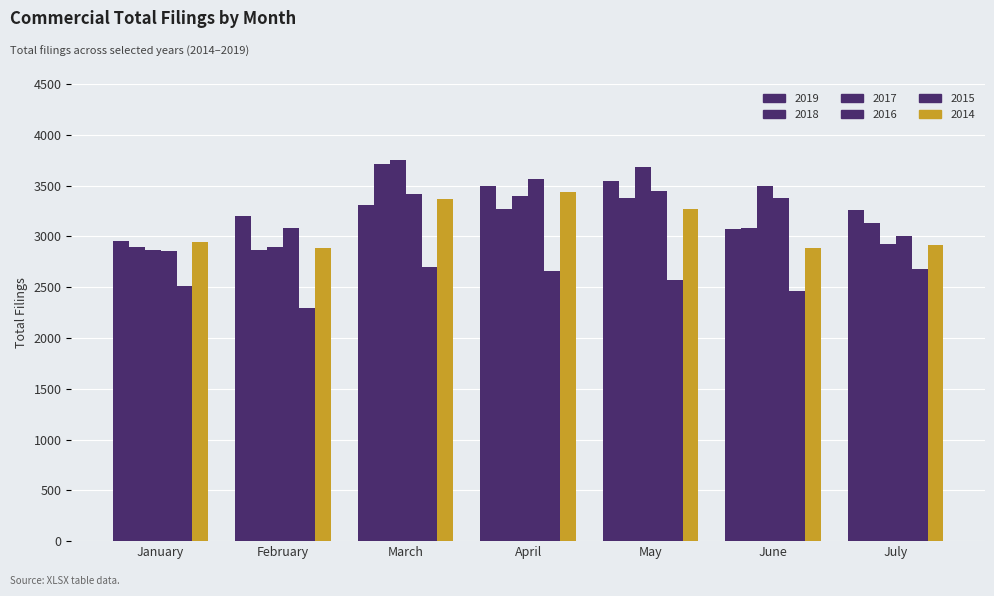

How many bars are there in each group?

6